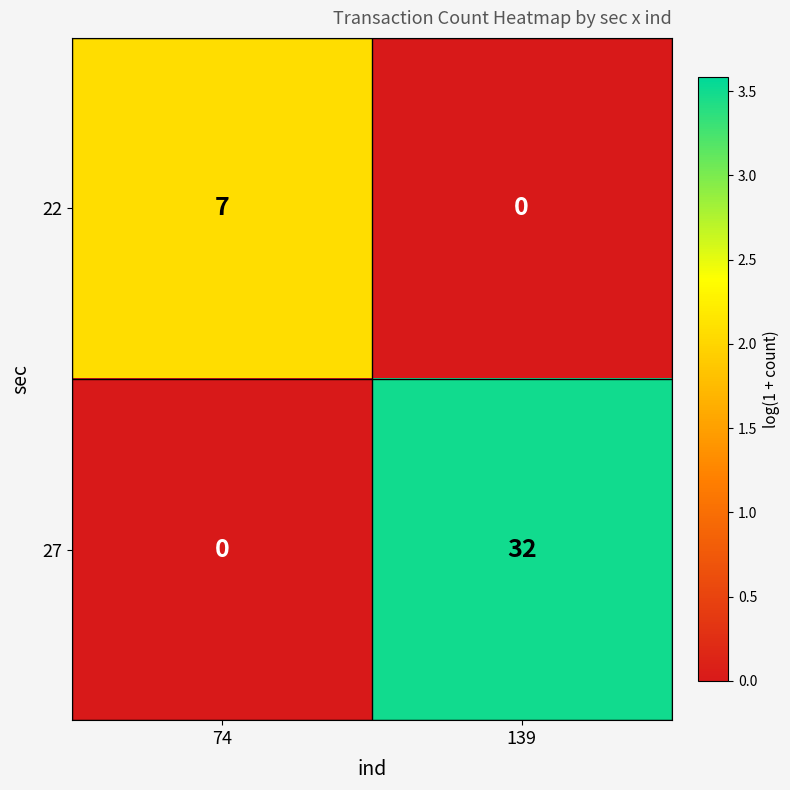

Which label corresponds to the largest value in the chart?

139